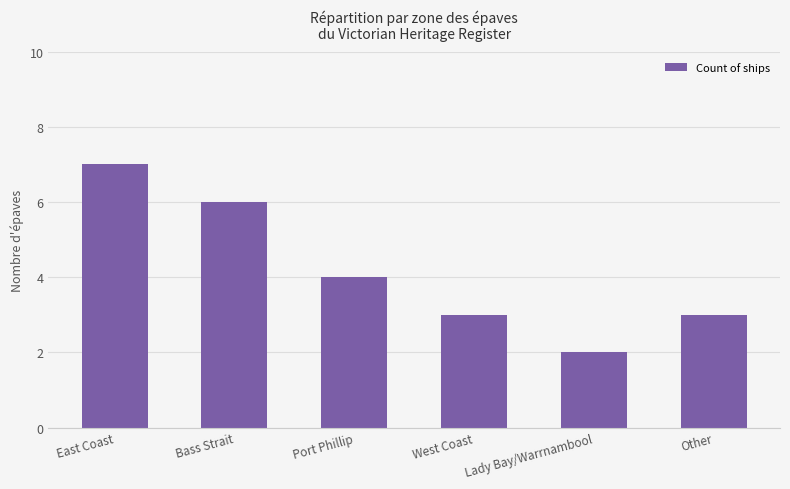

Read the value at West Coast.

3